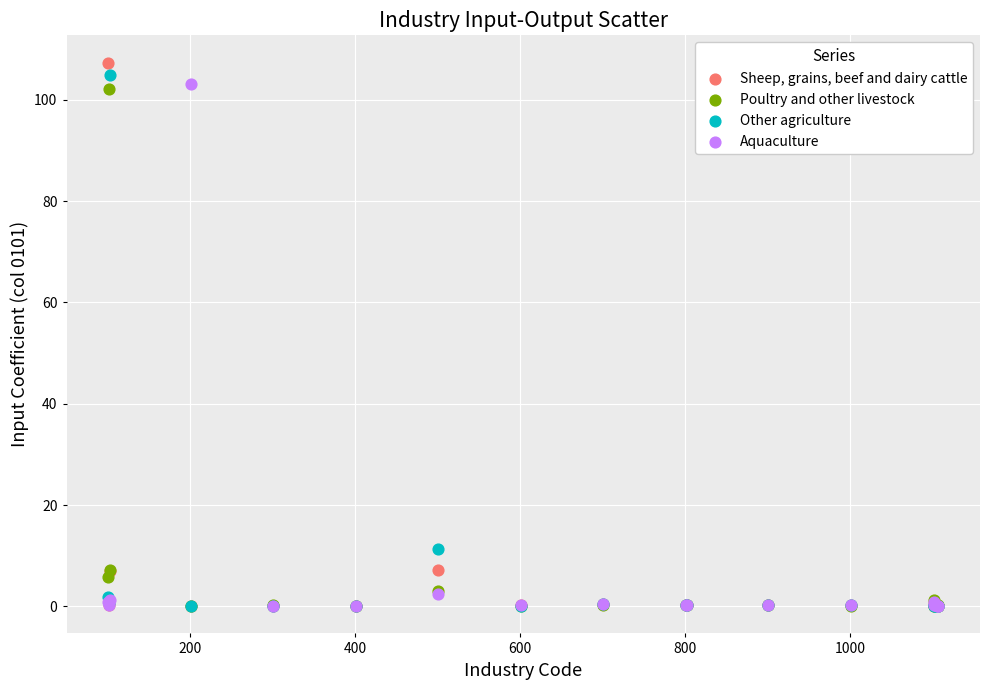

In the Poultry and other livestock series, what Y value is closest to 51?

7.1